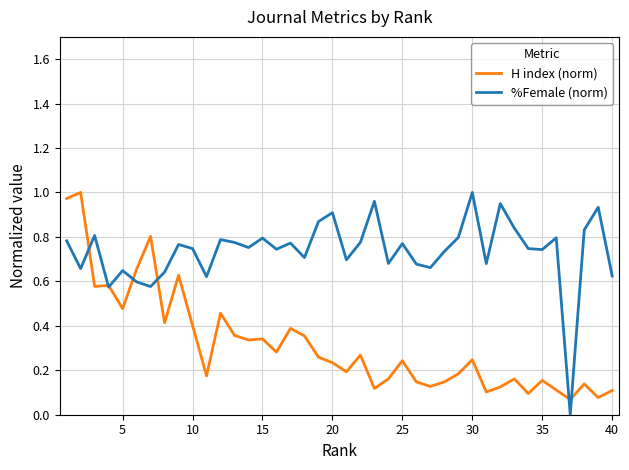

Which series has the largest total across all categories?

%Female (norm)